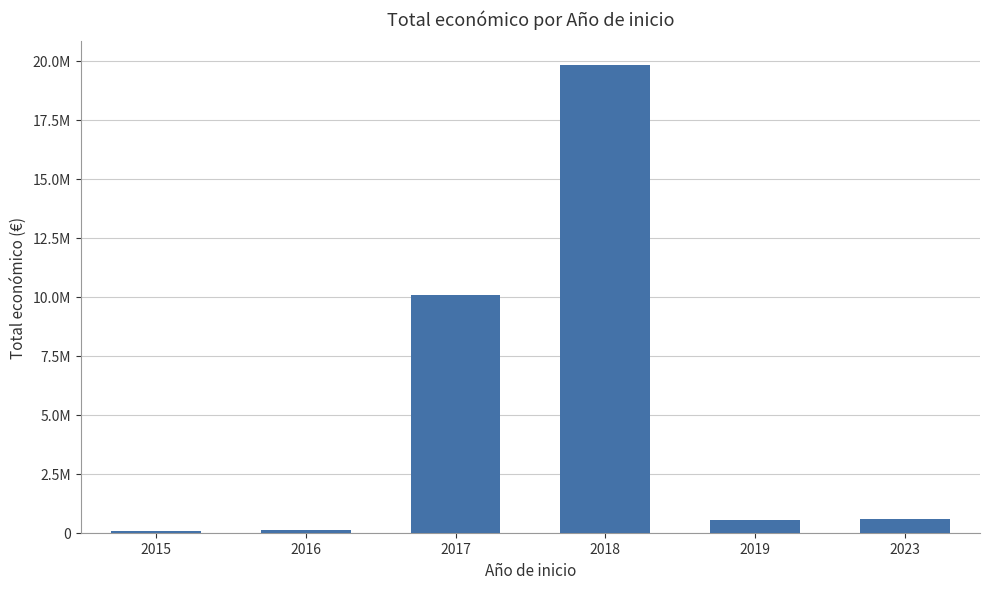

Are the bars horizontal?

No